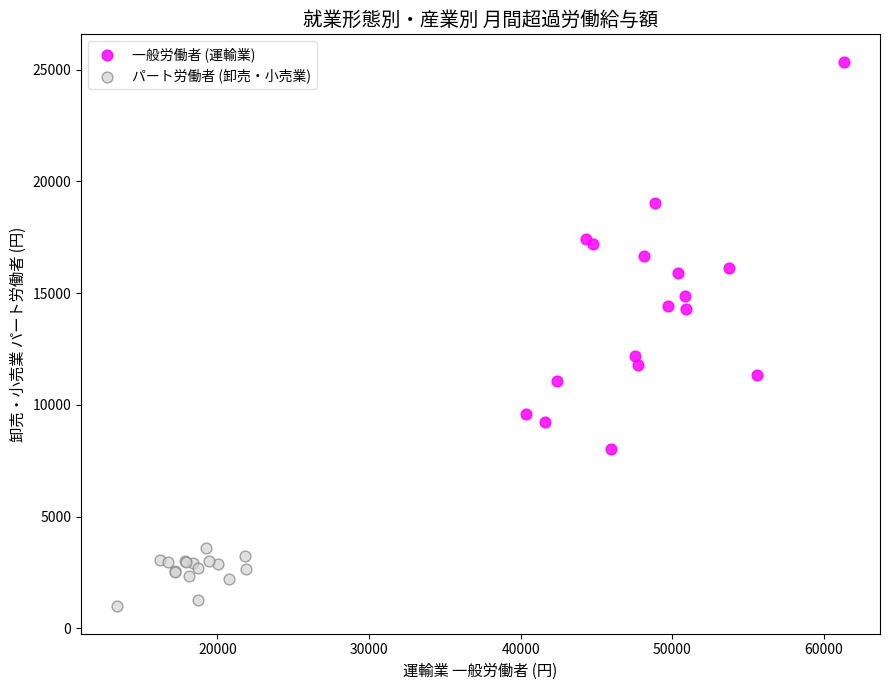

Which series has the widest spread of Y values?

一般労働者 (運輸業)